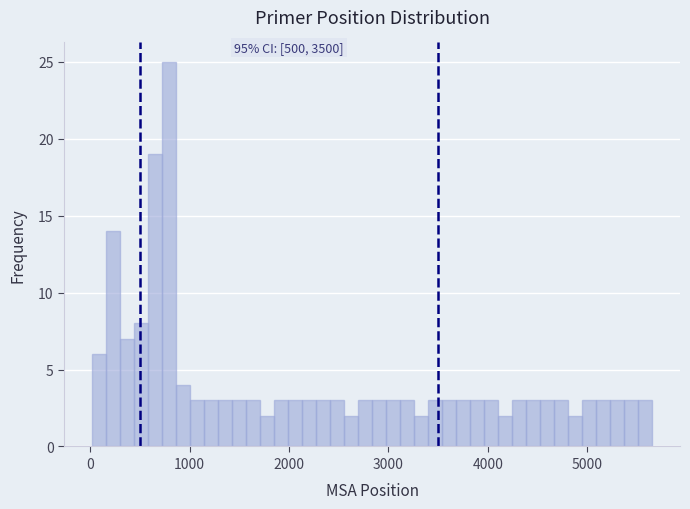

Read against the x-axis, roughly where is the centre of the tallest bar?

800